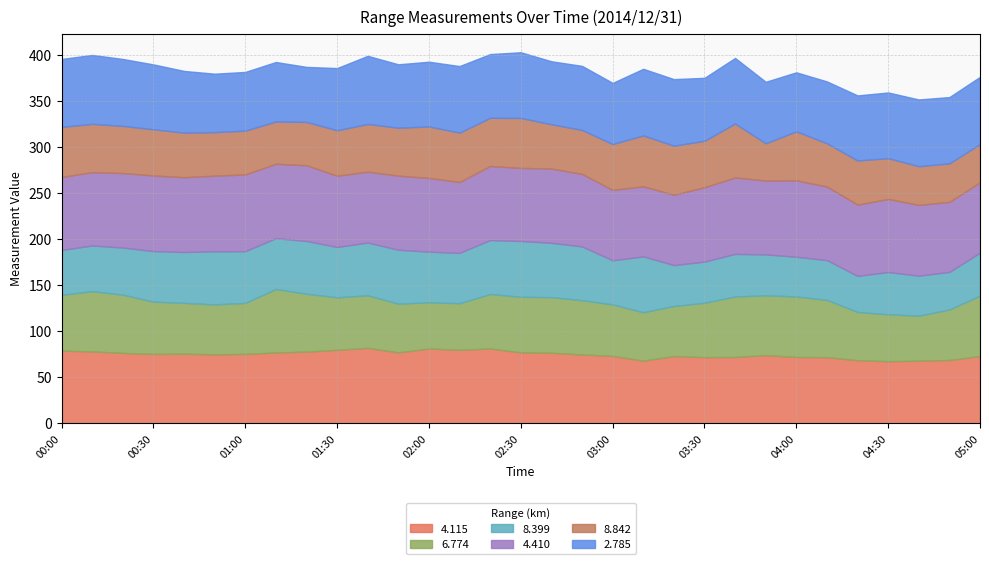

Which series changed the most between 01:10 and 03:50?

8.399